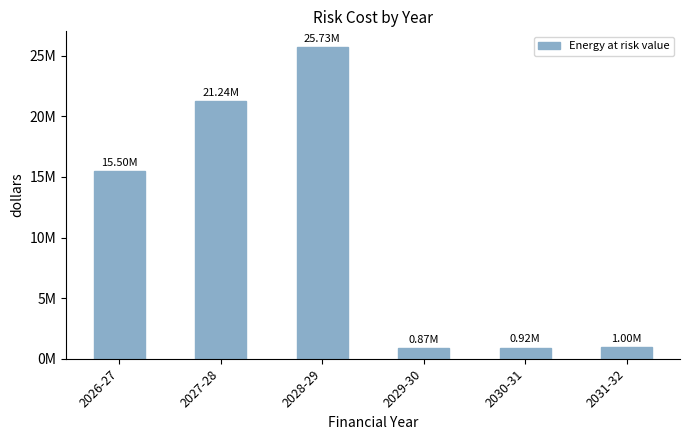

Are the bars horizontal?

No